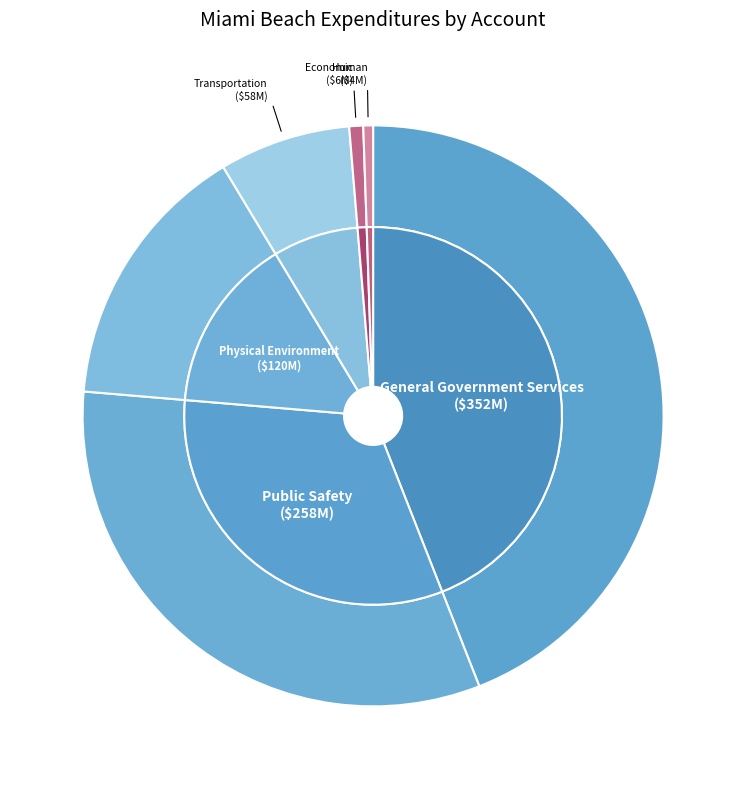

Rank the categories by value from highest to lowest.

General Government Services, Public Safety, Physical Environment, Transportation, Economic Environment, Human Services